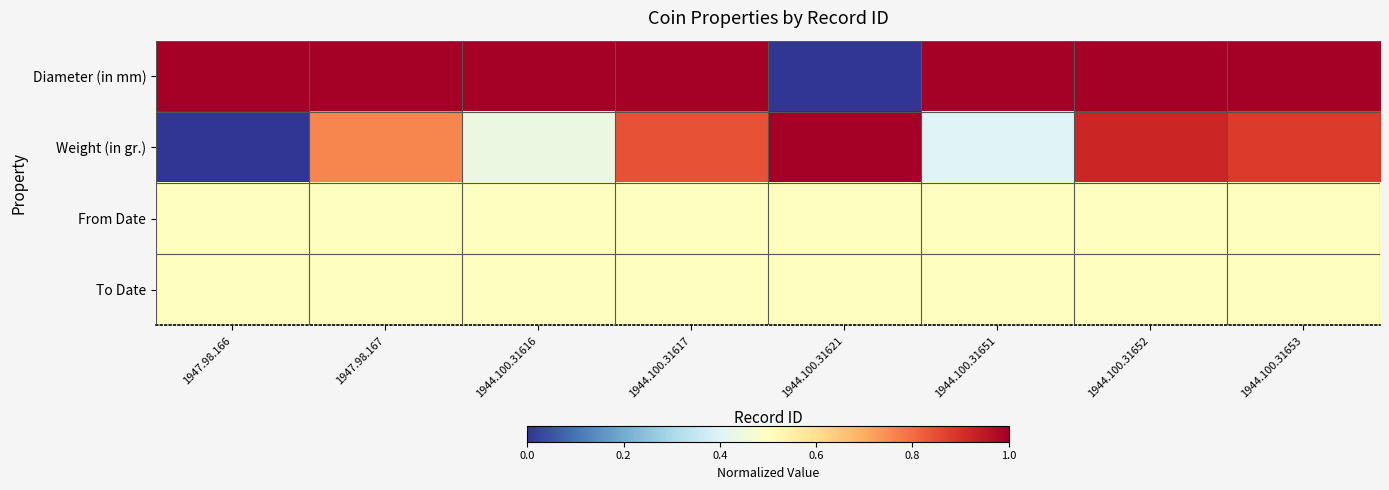

Rank the series at 1947.98.166 from highest to lowest value.

Diameter (in mm), From Date, To Date, Weight (in gr.)